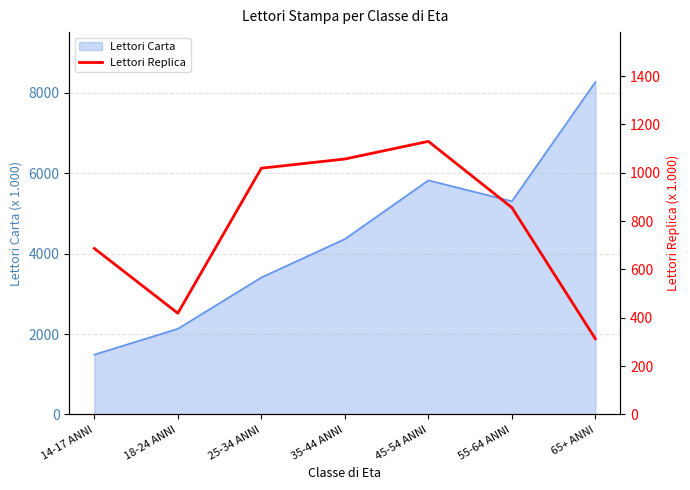

True or false: there are more than 1 points higher than both neighbors.

False